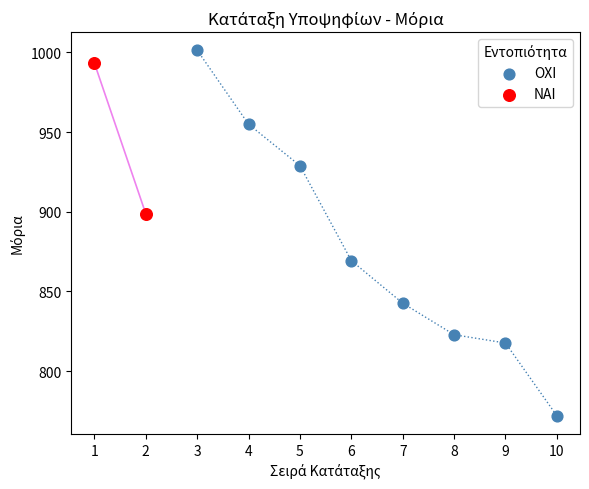

What are all the series names shown in the legend?

ΟΧΙ, ΝΑΙ